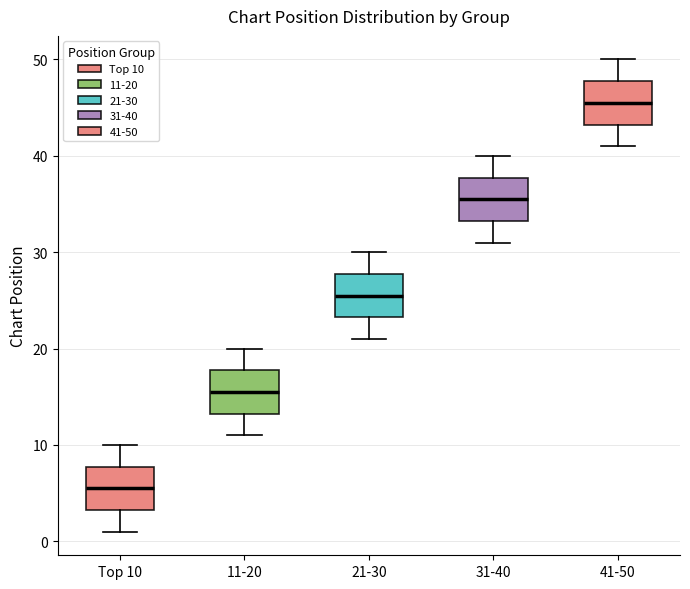

Which box has the highest median line?

41-50